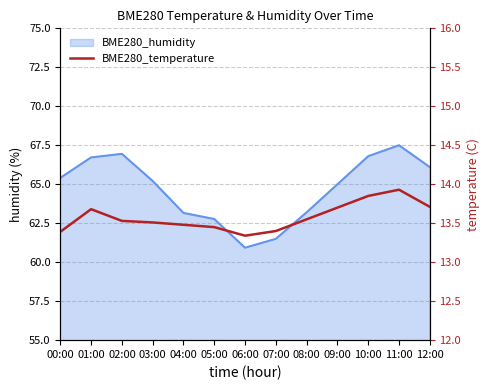

Read the value at 06:00.

13.3